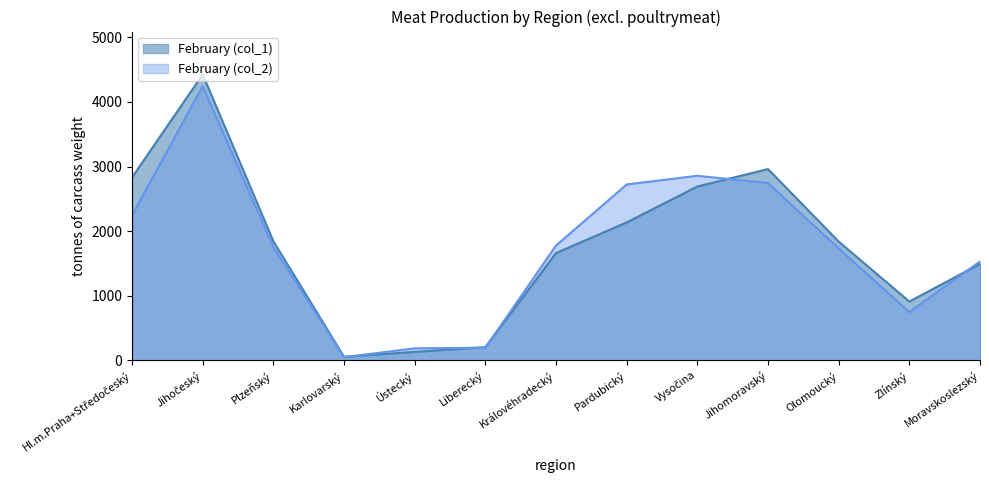

At which label is February (col_1) closest to 2240?

Pardubický